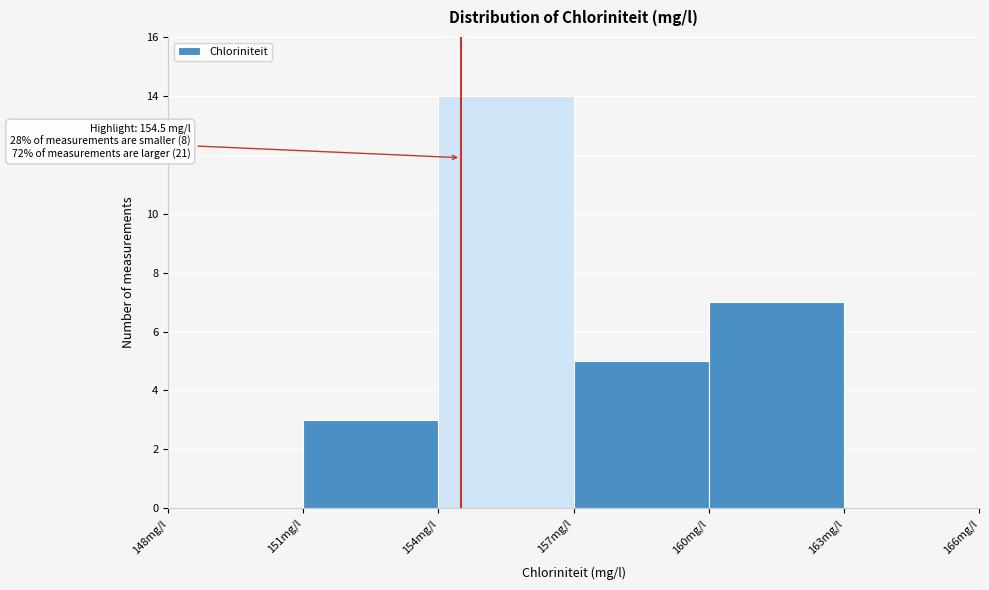

Which range on the x-axis has the tallest bar?

154 to 157